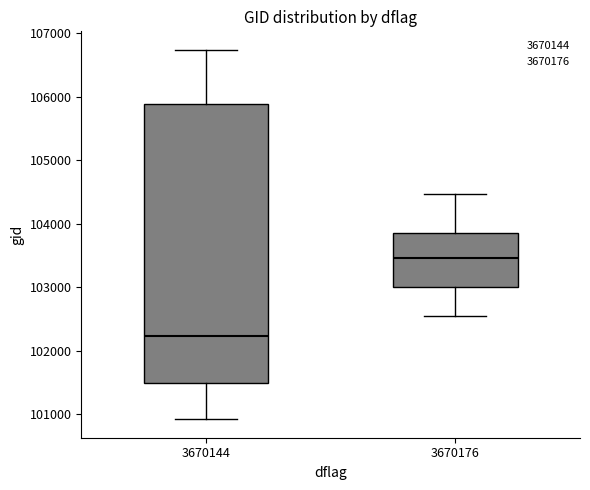

Which box's median line is the lowest?

3670144